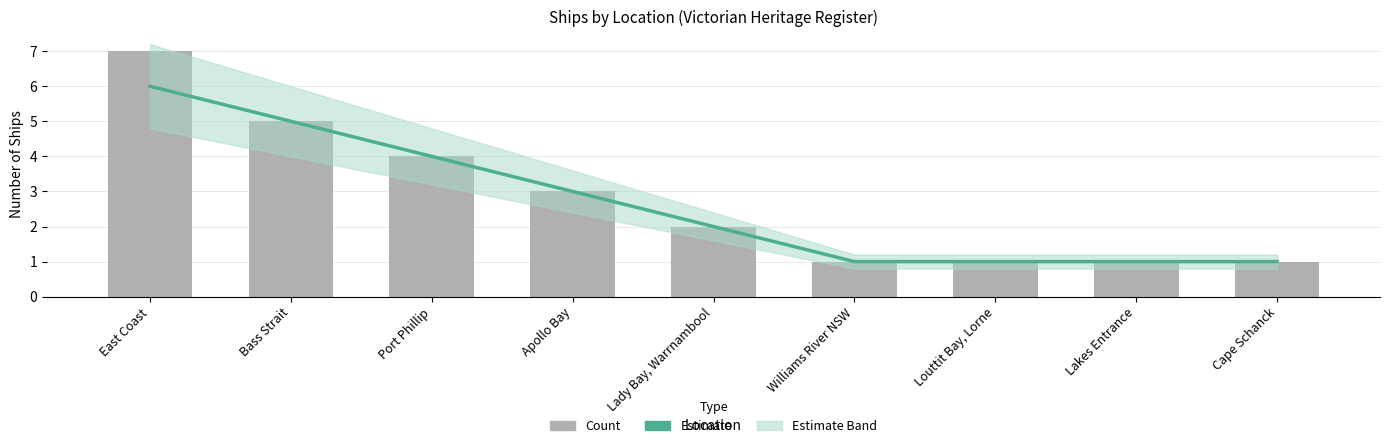

At which category is the sum across all series the highest?

East Coast